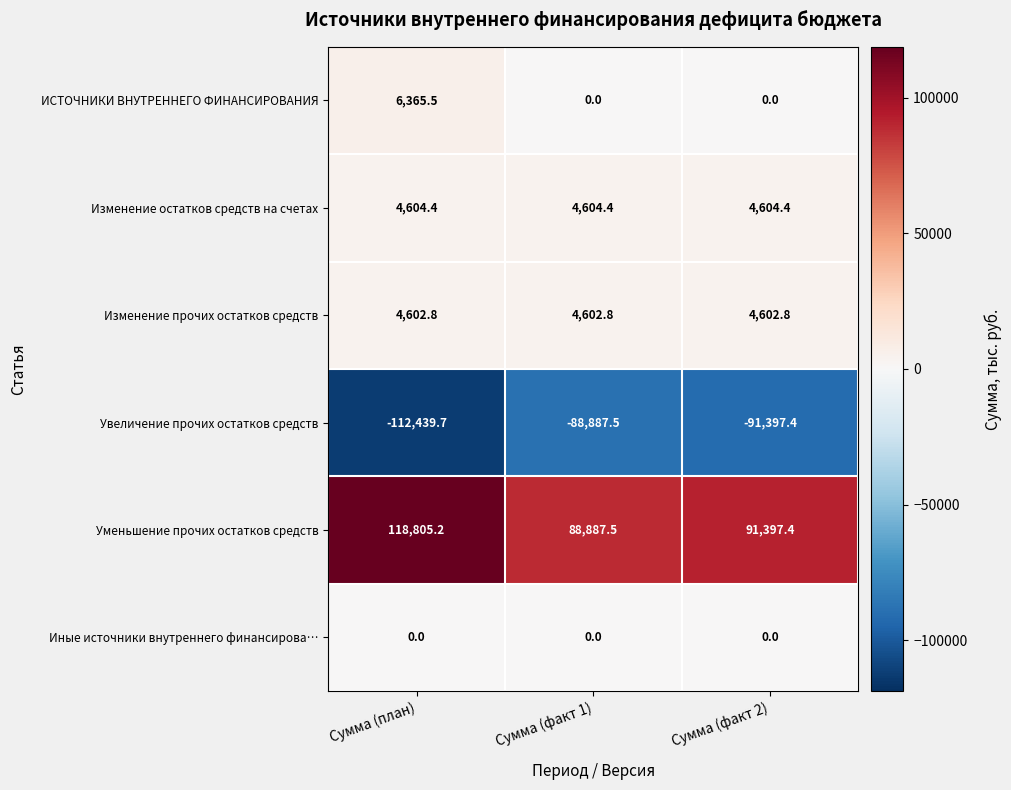

What is the sum of all Изменение остатков средств на счетах values?

13813.2